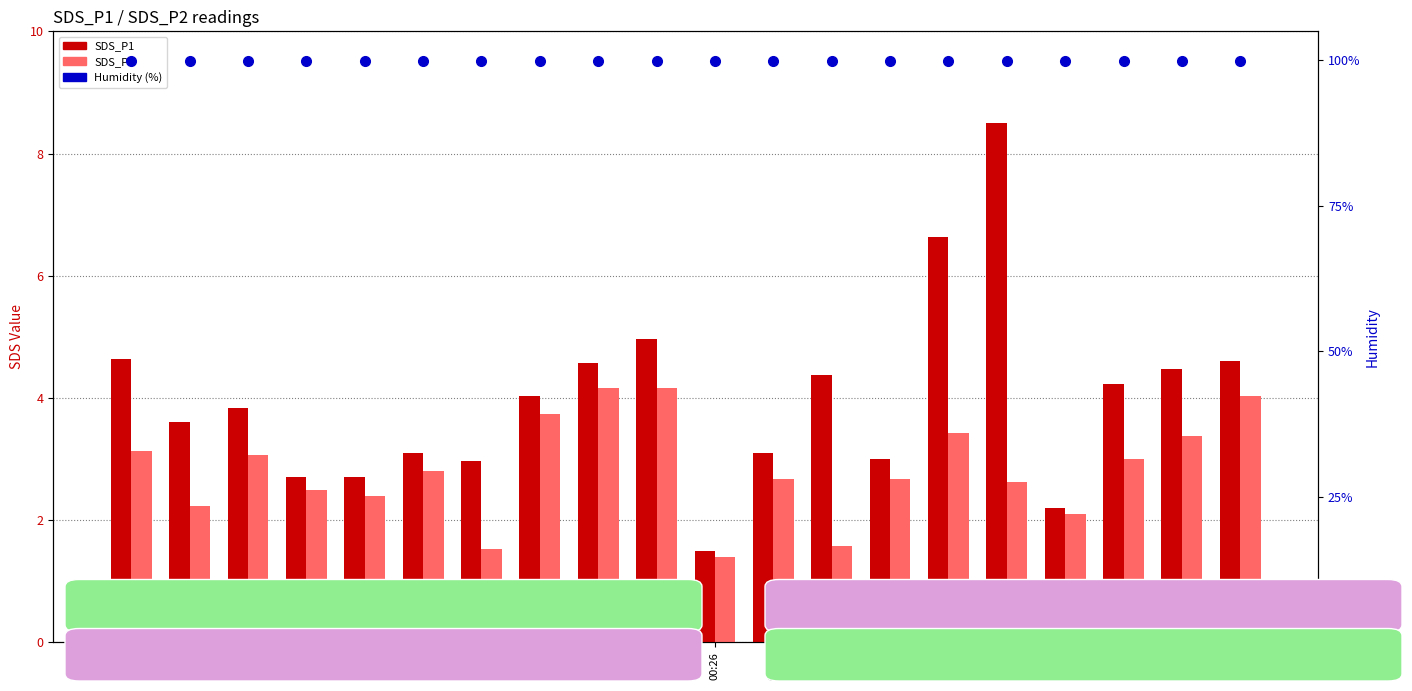

Which series has the largest total across all categories?

Humidity (%)